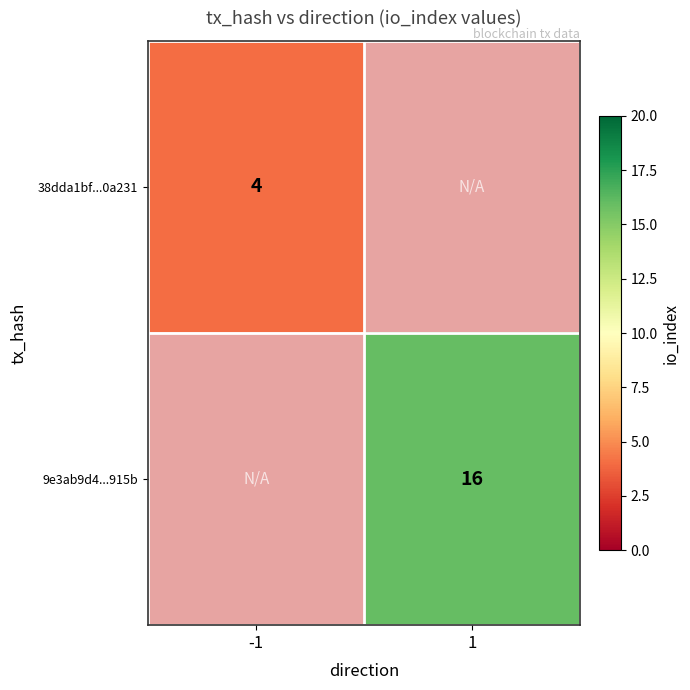

What is the smallest value displayed?

4.0